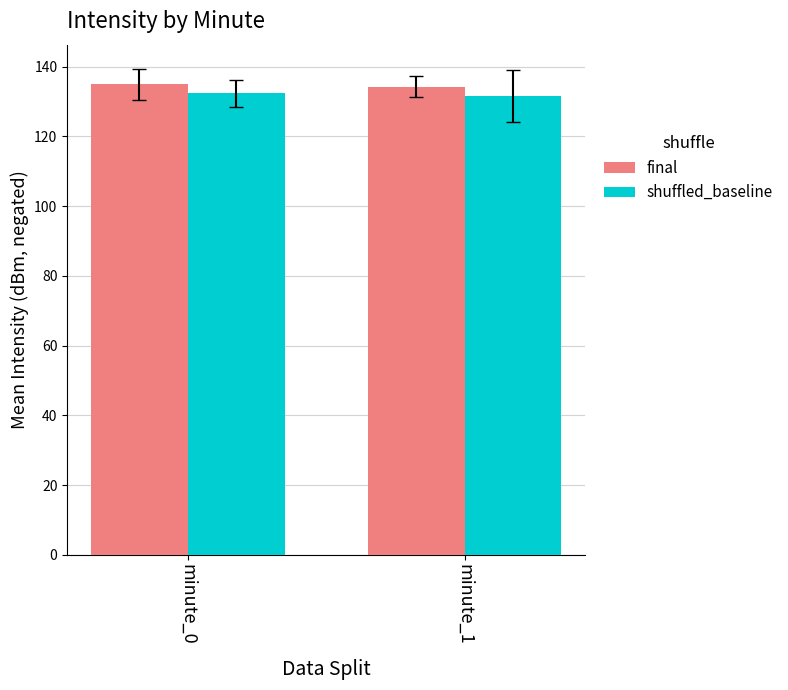

Rank the series at minute_0 from lowest to highest value.

shuffled_baseline, final